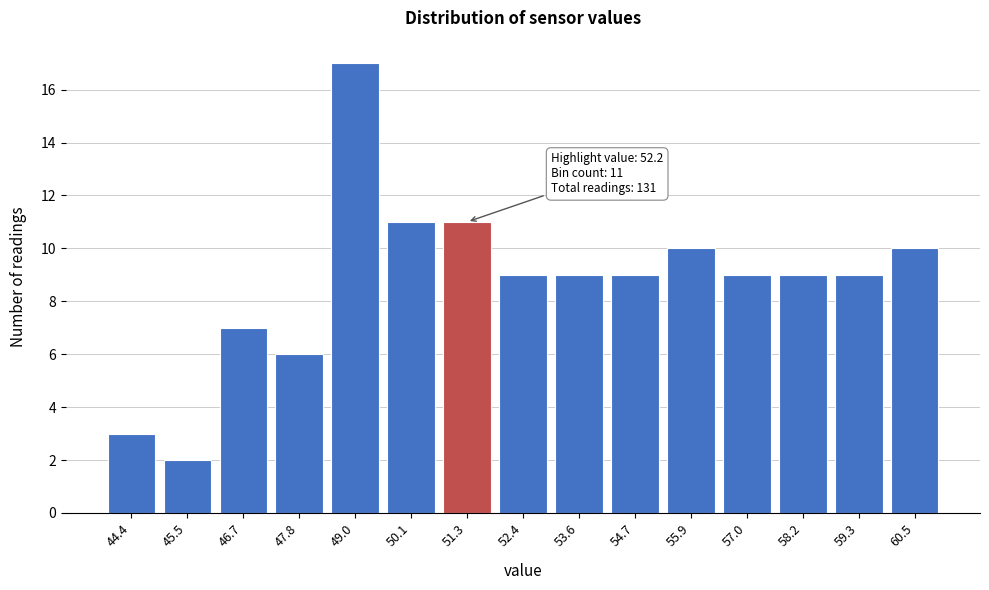

Reading left to right, list all the values displayed in this chart.

44.4=3	45.5=2	46.7=7	47.8=6	49.0=17	50.1=11	51.3=11	52.4=9	53.6=9	54.7=9	55.9=10	57.0=9	58.2=9	59.3=9	60.5=10